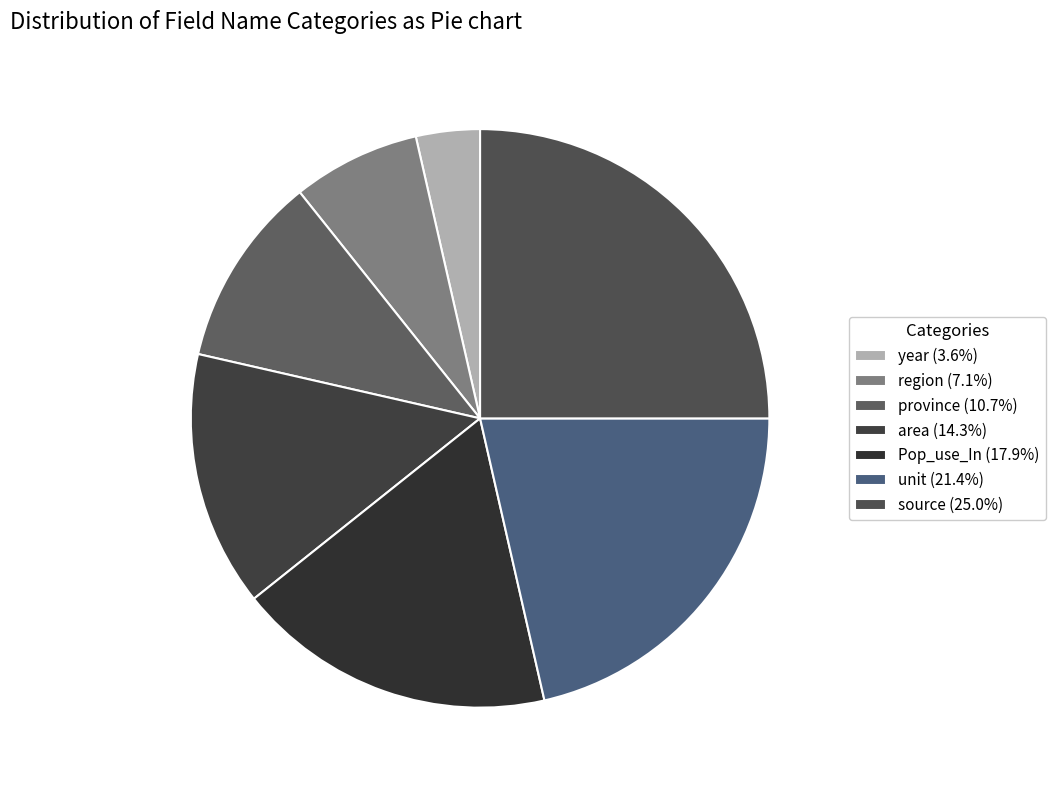

To the nearest percent, what is the combined percentage of source and unit?

46%